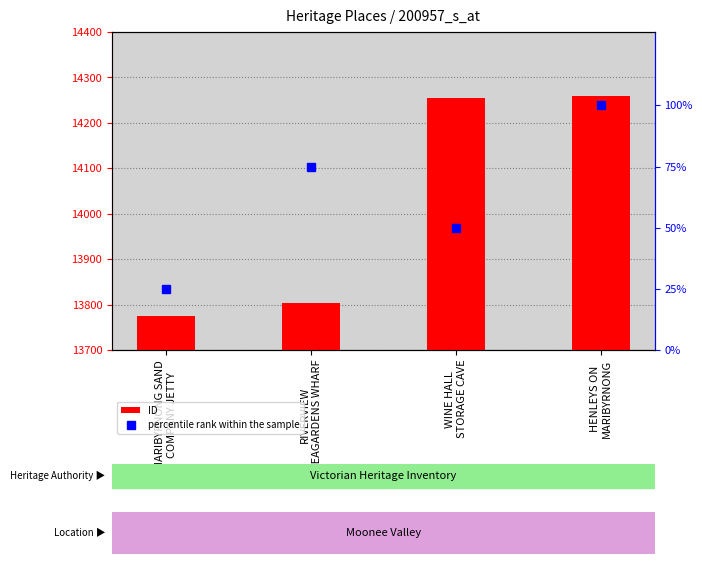

The value of percentile rank within the sample at WINE HALL
STORAGE CAVE is 50. True or false?

True